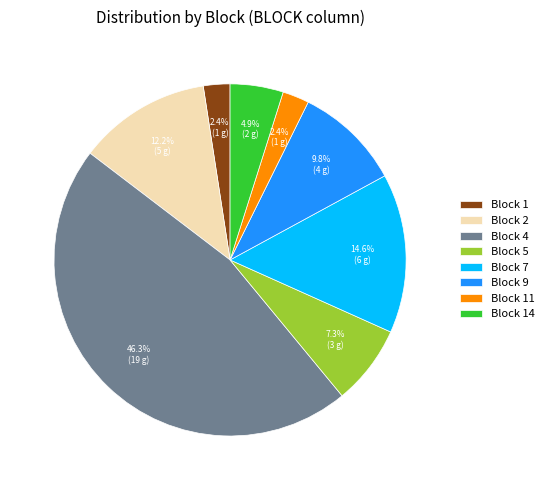

Which slice is the largest?

Block 4